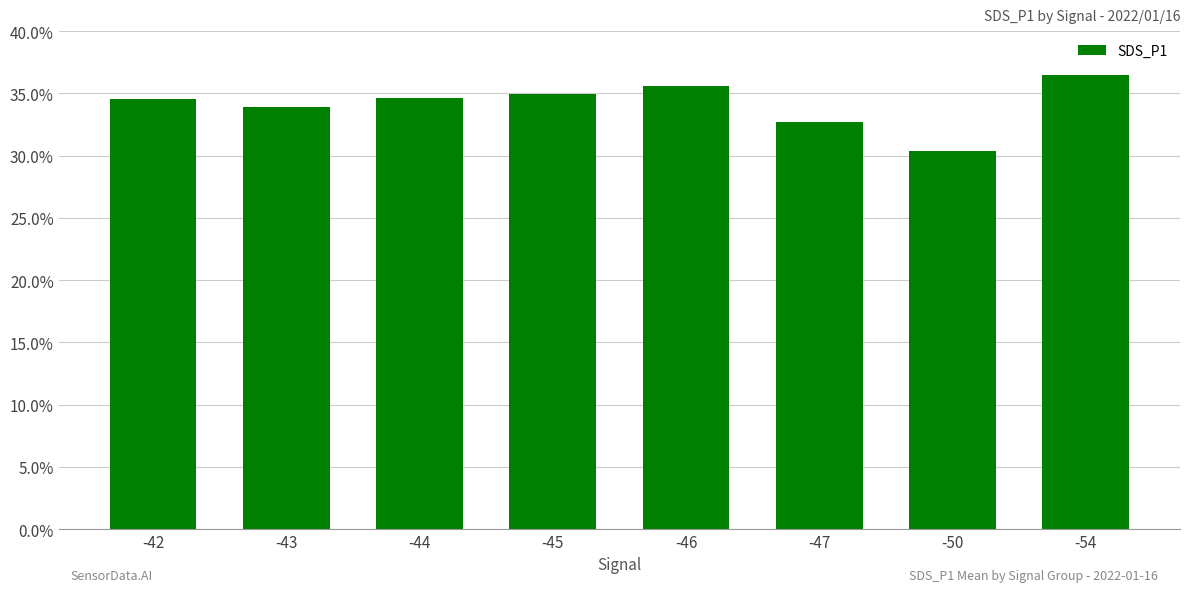

True or false: the data shows 22.6 at -43.

False